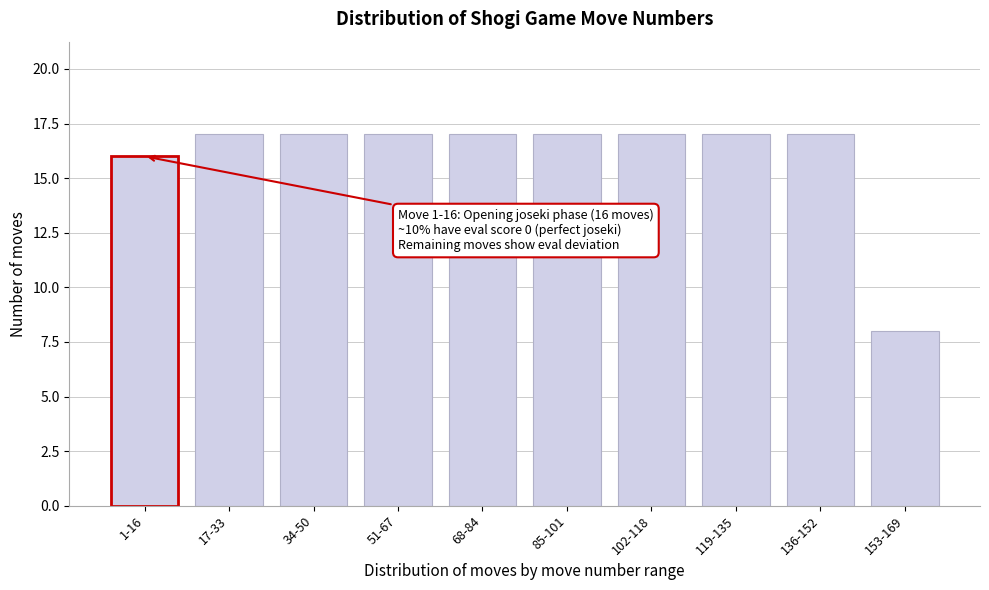

Reading left to right, list all the values displayed in this chart.

1-16=16	17-33=17	34-50=17	51-67=17	68-84=17	85-101=17	102-118=17	119-135=17	136-152=17	153-169=8